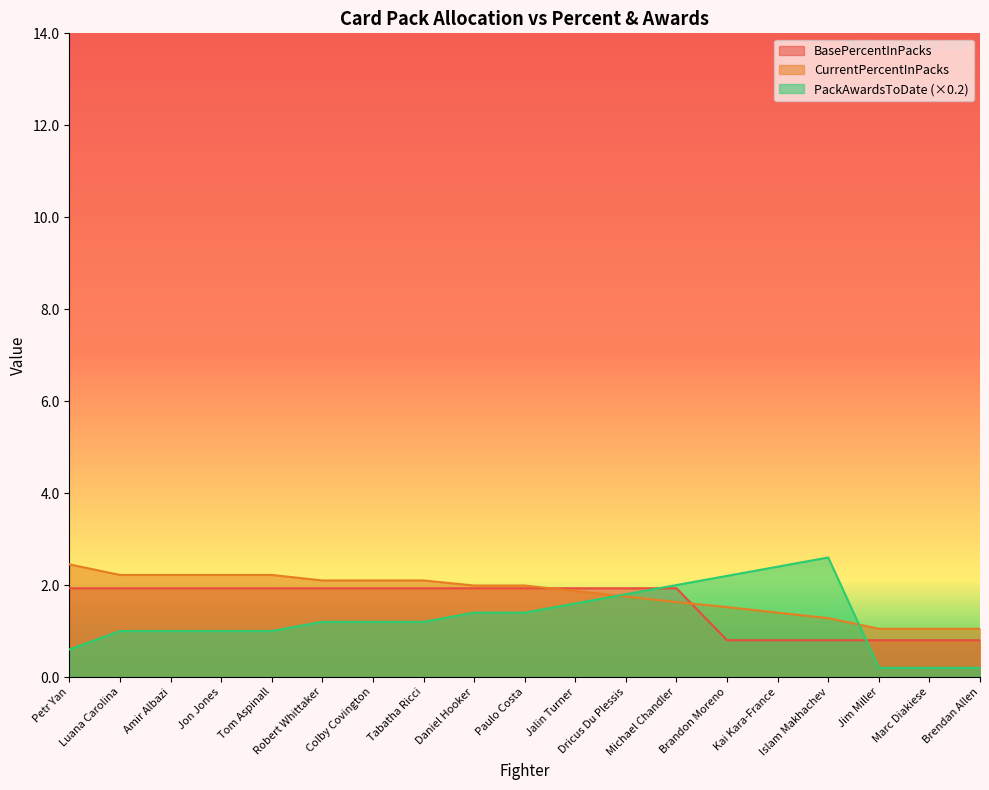

After their last crossing, which series has the higher values: BasePercentInPacks or CurrentPercentInPacks?

CurrentPercentInPacks